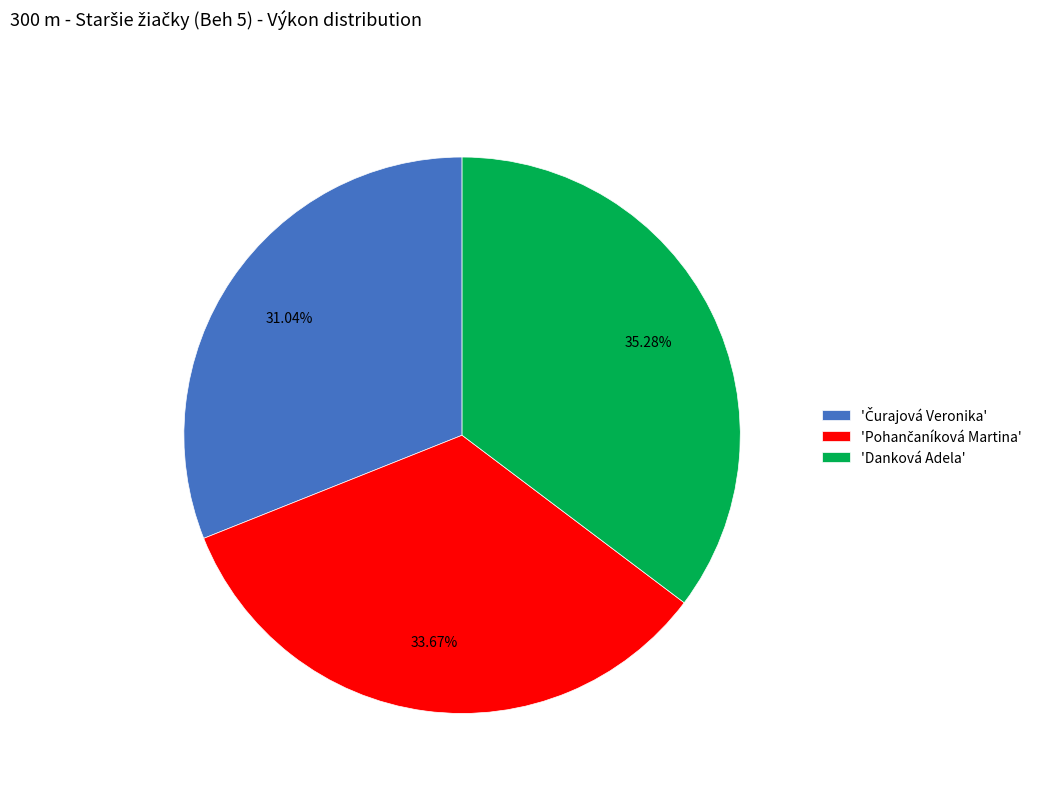

Is there a majority slice in this chart?

No